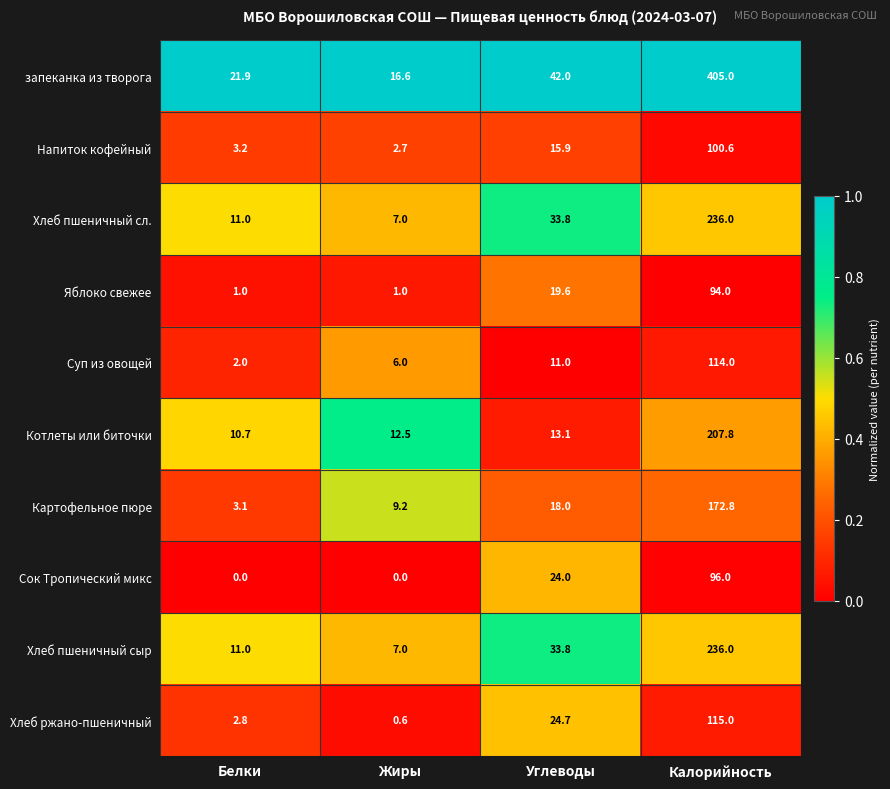

Which series has the largest range (max minus min)?

запеканка из творога